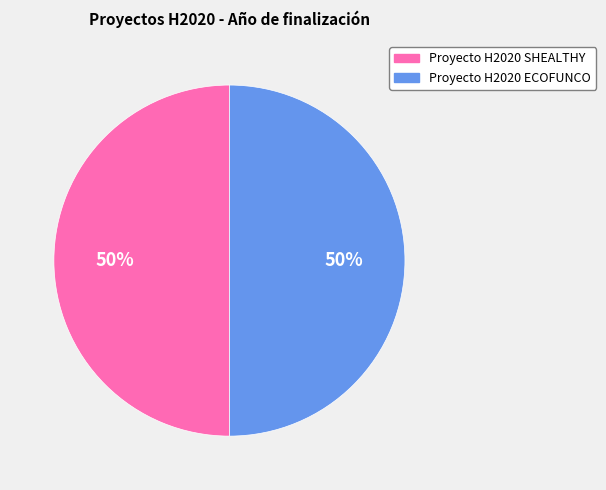

What is the ratio of the value at Proyecto H2020 ECOFUNCO to the value at Proyecto H2020 SHEALTHY?

1.0